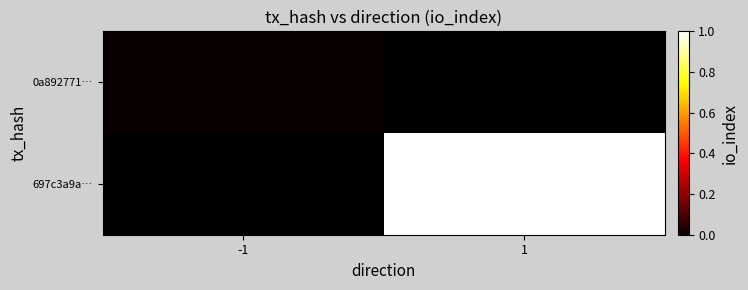

Count the number of data series in this chart.

2